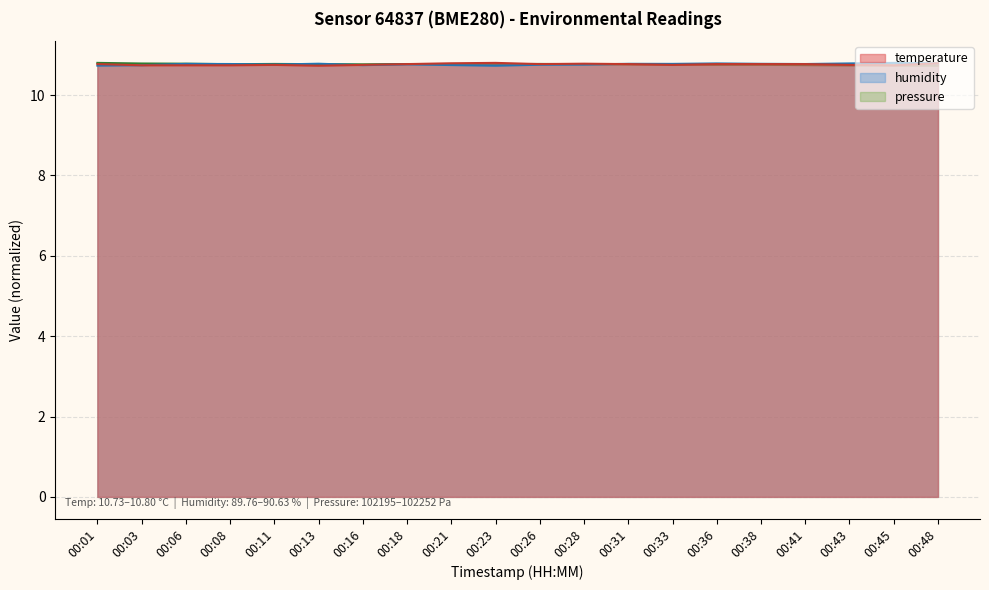

How many times do humidity and temperature cross each other?

4